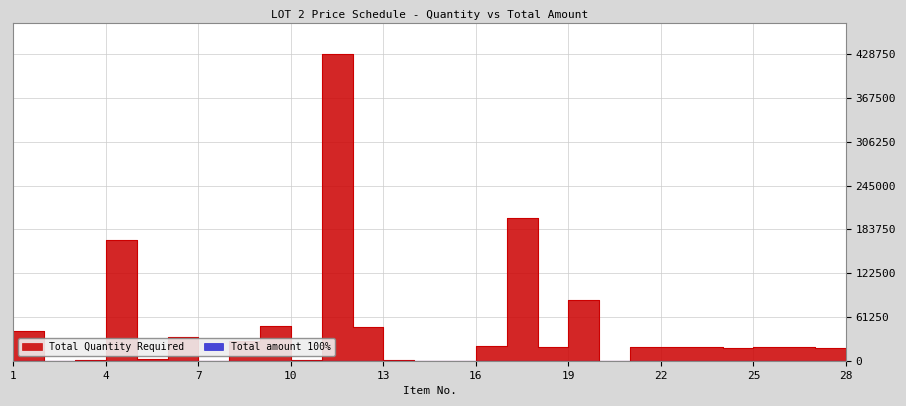

How many series are shown in this chart?

1